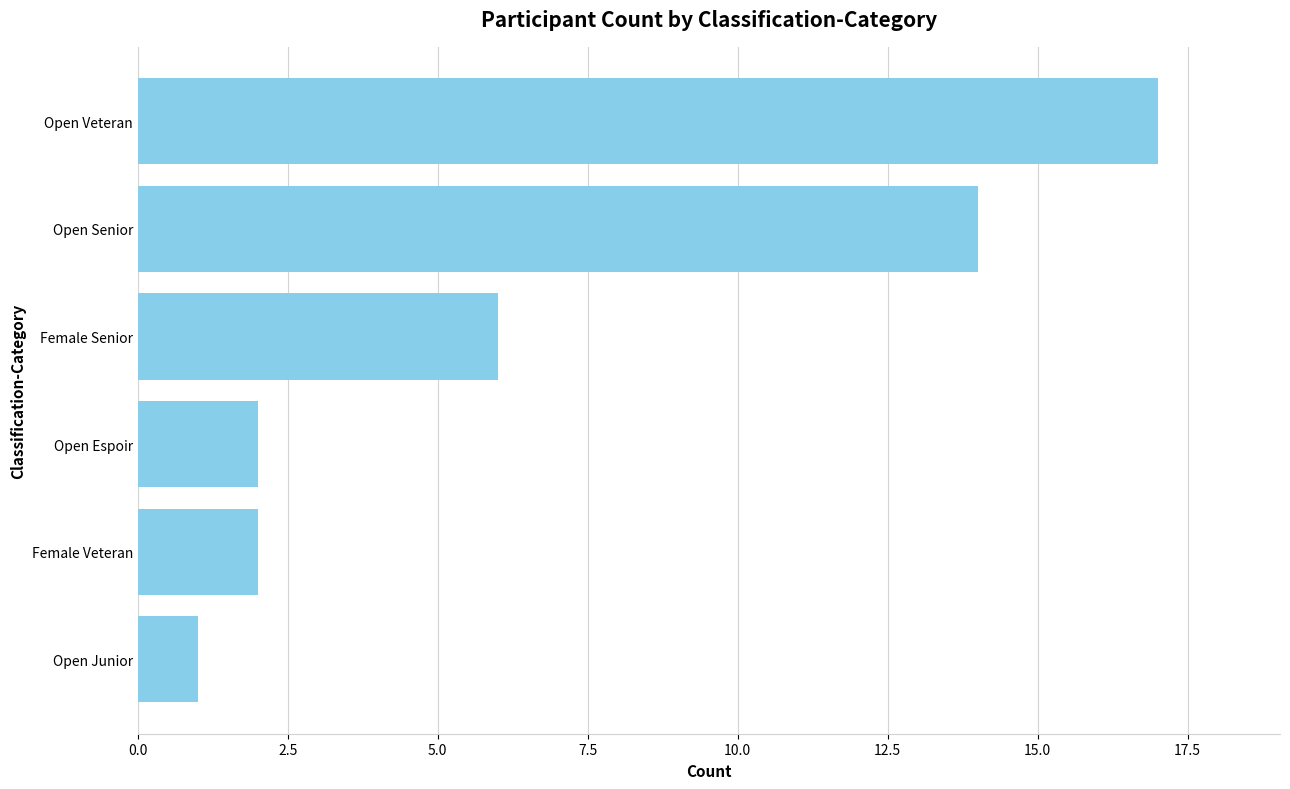

True or false: the data shows 1 at Open Junior.

True